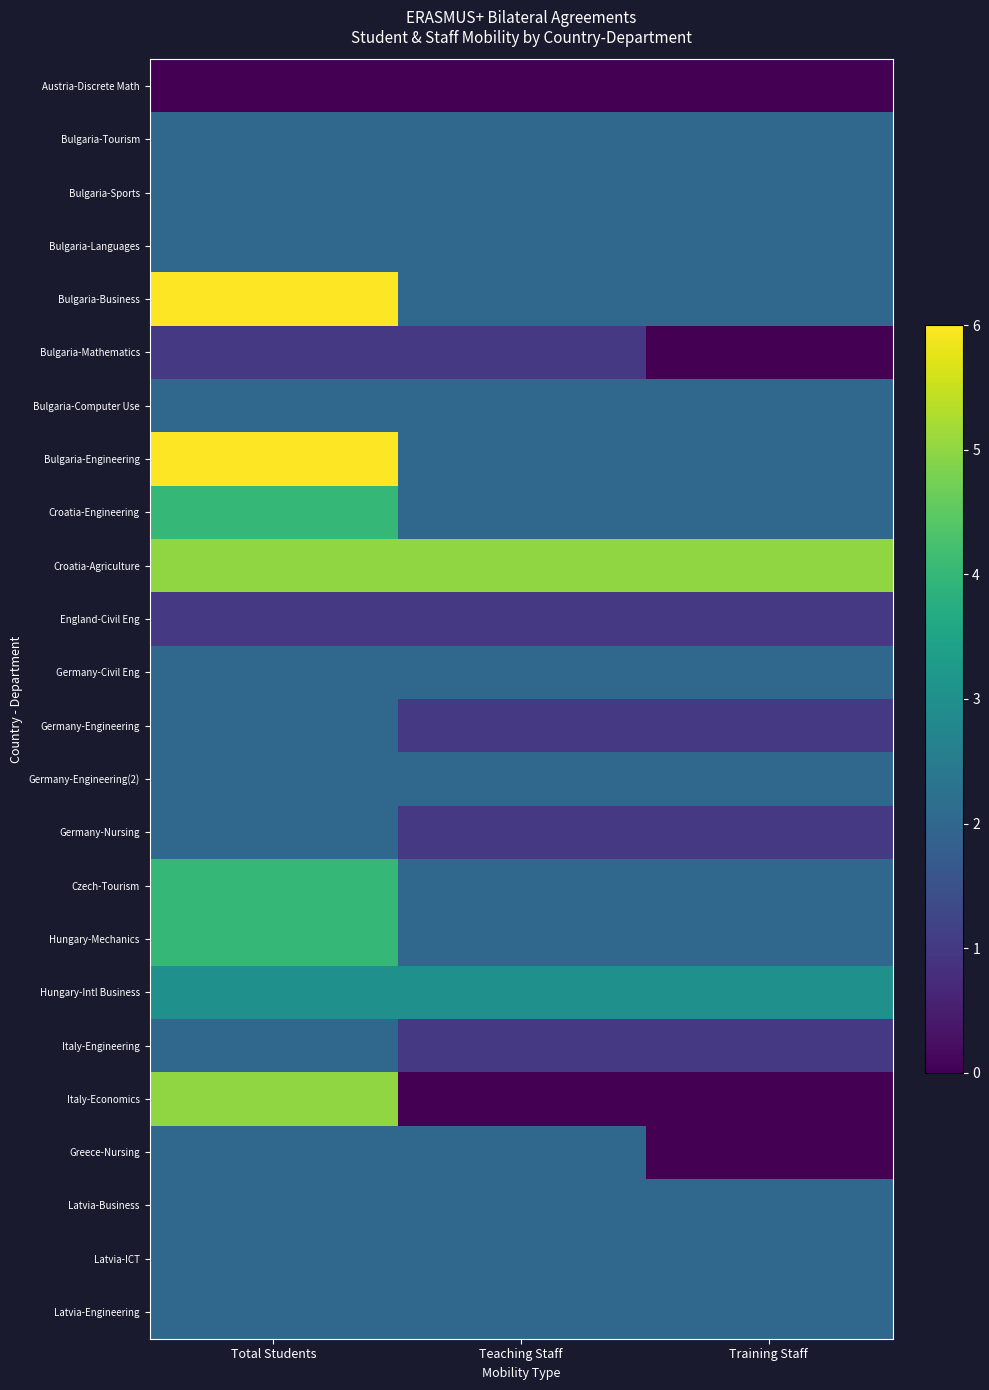

Reading left to right, transcribe all the data shown in this chart.

Austria-Discrete Math: Total Students=0	Teaching Staff=0	Training Staff=0
Bulgaria-Tourism: Total Students=2	Teaching Staff=2	Training Staff=2
Bulgaria-Sports: Total Students=2	Teaching Staff=2	Training Staff=2
Bulgaria-Languages: Total Students=2	Teaching Staff=2	Training Staff=2
Bulgaria-Business: Total Students=6	Teaching Staff=2	Training Staff=2
Bulgaria-Mathematics: Total Students=1	Teaching Staff=1	Training Staff=0
Bulgaria-Computer Use: Total Students=2	Teaching Staff=2	Training Staff=2
Bulgaria-Engineering: Total Students=6	Teaching Staff=2	Training Staff=2
Croatia-Engineering: Total Students=4	Teaching Staff=2	Training Staff=2
Croatia-Agriculture: Total Students=5	Teaching Staff=5	Training Staff=5
England-Civil Eng: Total Students=1	Teaching Staff=1	Training Staff=1
Germany-Civil Eng: Total Students=2	Teaching Staff=2	Training Staff=2
Germany-Engineering: Total Students=2	Teaching Staff=1	Training Staff=1
Germany-Engineering(2): Total Students=2	Teaching Staff=2	Training Staff=2
Germany-Nursing: Total Students=2	Teaching Staff=1	Training Staff=1
Czech-Tourism: Total Students=4	Teaching Staff=2	Training Staff=2
Hungary-Mechanics: Total Students=4	Teaching Staff=2	Training Staff=2
Hungary-Intl Business: Total Students=3	Teaching Staff=3	Training Staff=3
Italy-Engineering: Total Students=2	Teaching Staff=1	Training Staff=1
Italy-Economics: Total Students=5	Teaching Staff=0	Training Staff=0
Greece-Nursing: Total Students=2	Teaching Staff=2	Training Staff=0
Latvia-Business: Total Students=2	Teaching Staff=2	Training Staff=2
Latvia-ICT: Total Students=2	Teaching Staff=2	Training Staff=2
Latvia-Engineering: Total Students=2	Teaching Staff=2	Training Staff=2